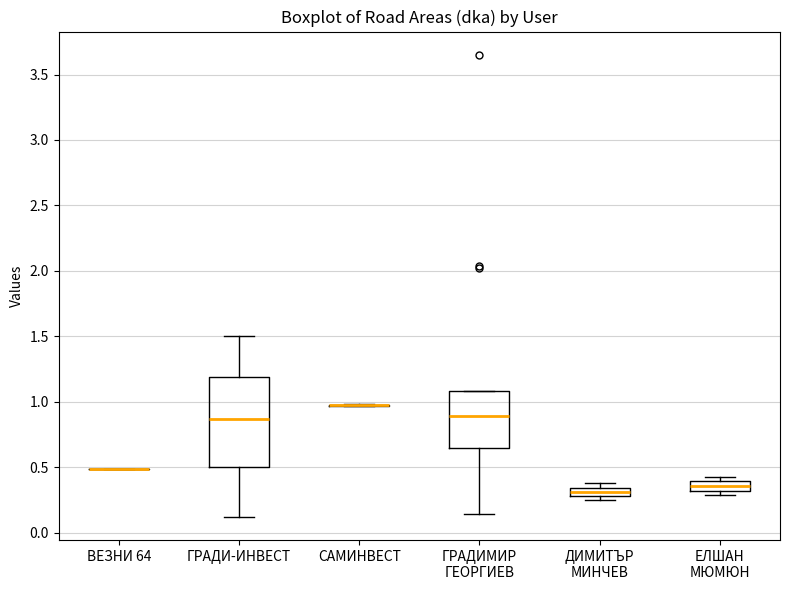

Comparing the boxes themselves (not the whiskers), which one is the tallest?

ГРАДИ-ИНВЕСТ